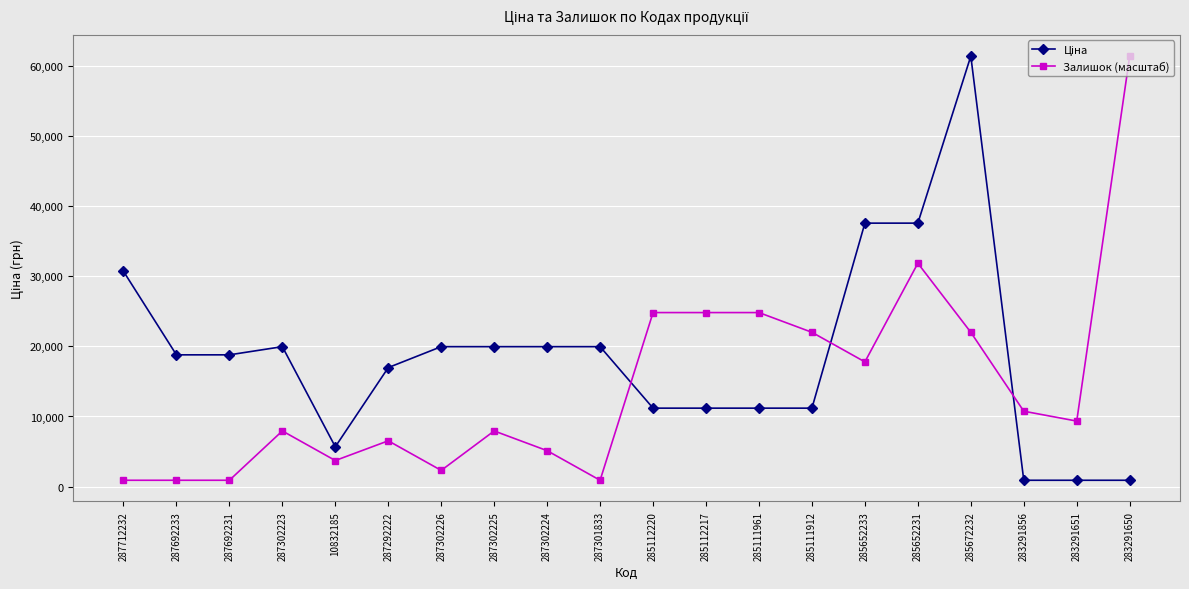

What is the label of the 12th point from the right?

287302224